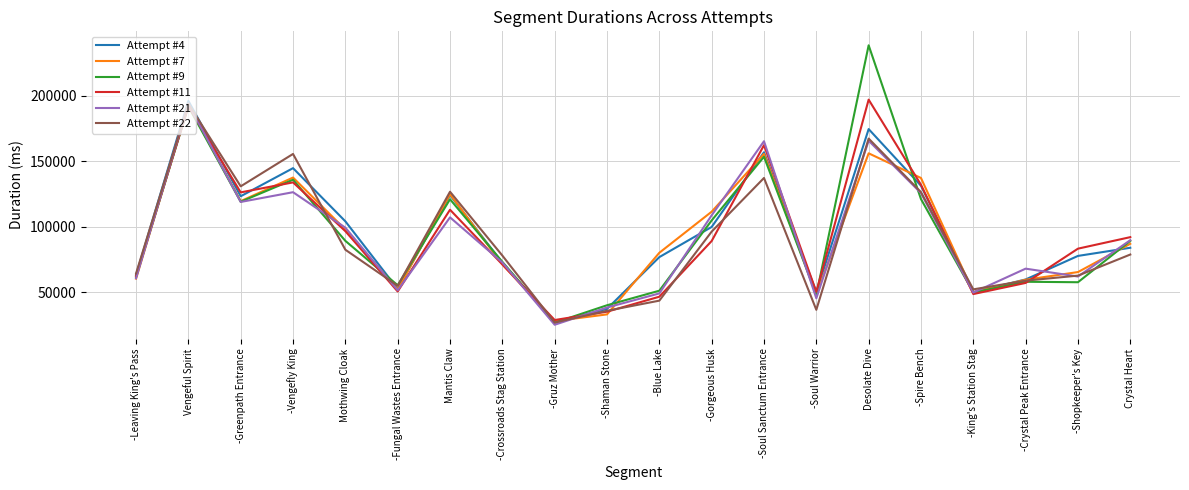

What are all the series names shown in the legend?

Attempt #4, Attempt #7, Attempt #9, Attempt #11, Attempt #21, Attempt #22